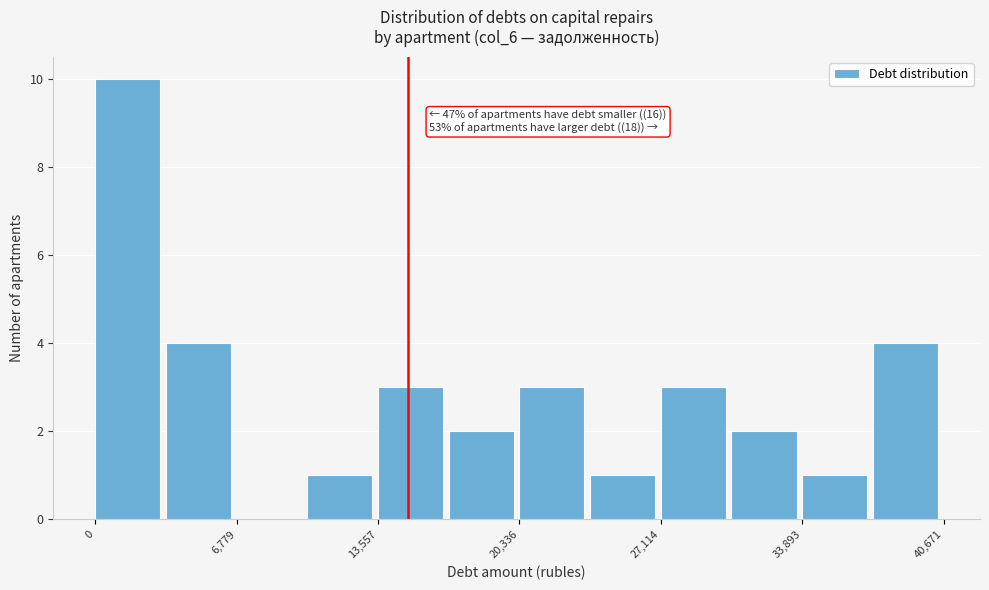

Around what value on the x-axis is the tallest bar? Give the approximate position of its centre, as read against the axis.

2000